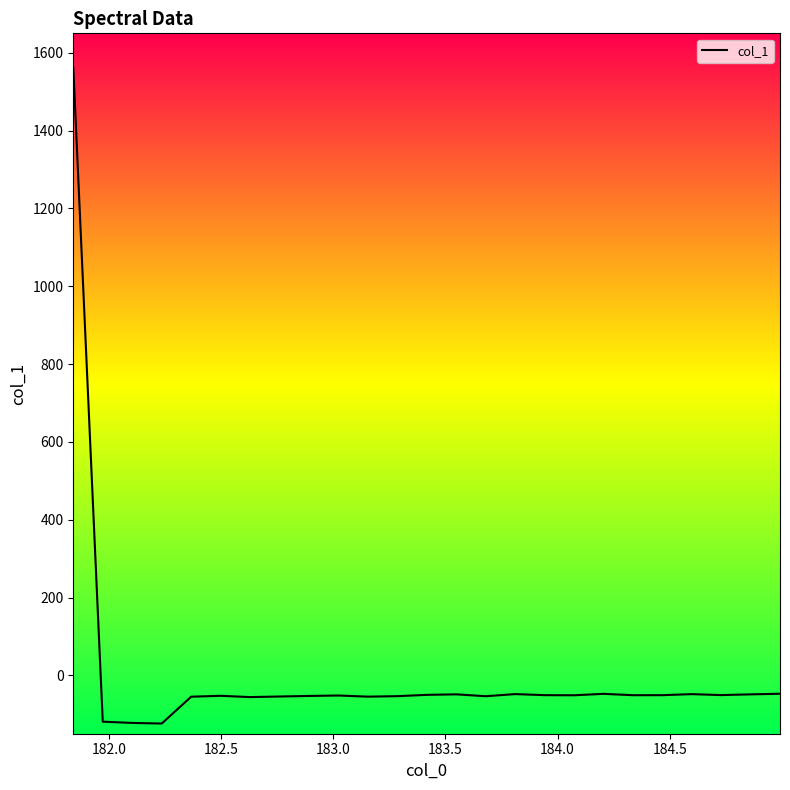

What is the minimum value shown in the chart?

-123.8